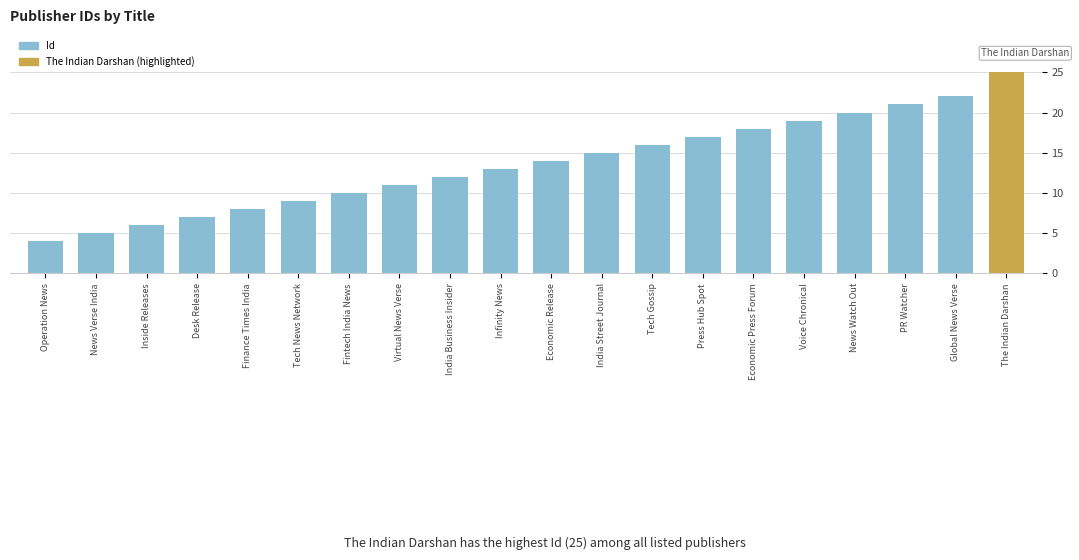

What is the sum of the values at News Verse India and News Watch Out?

25